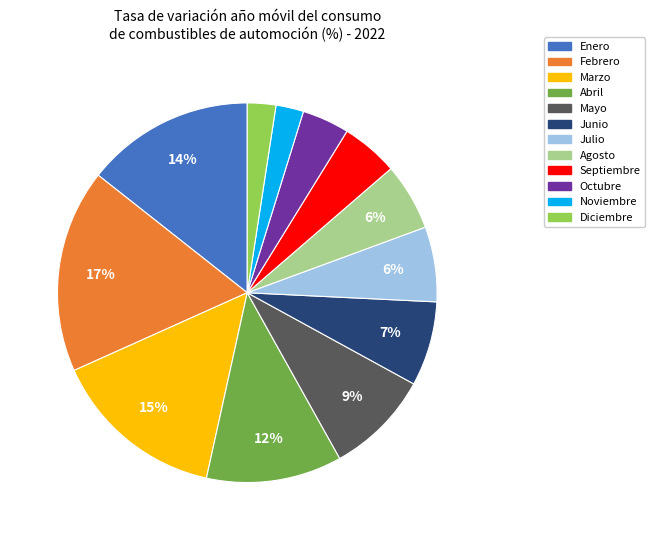

Does any single category account for the majority?

No